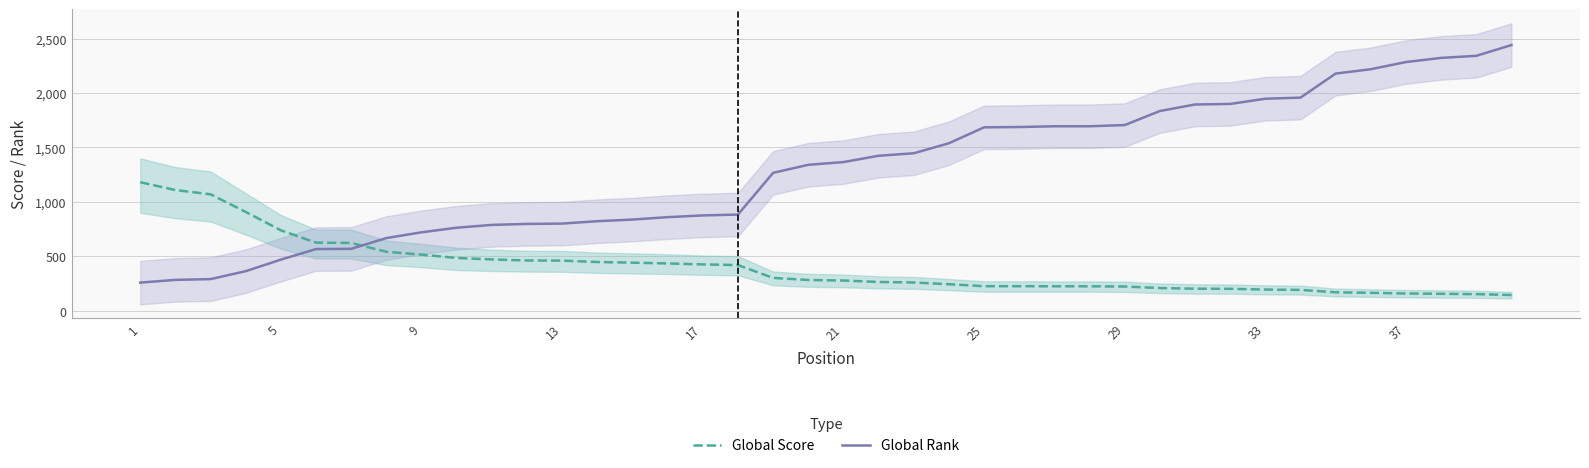

What is the lowest value of the Global Rank series?

259